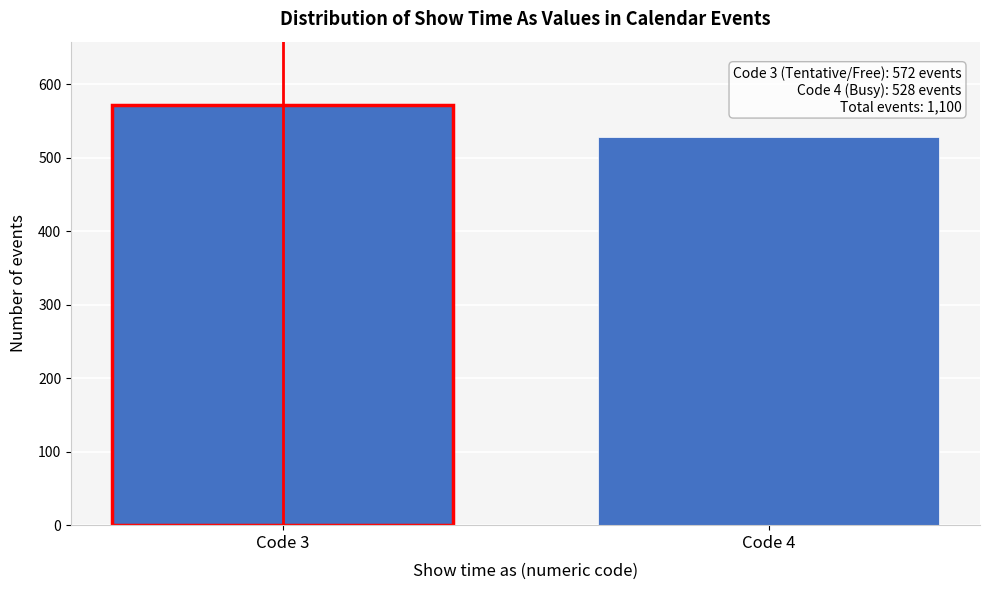

Reading left to right, list all the values displayed in this chart.

Code 3=572	Code 4=528